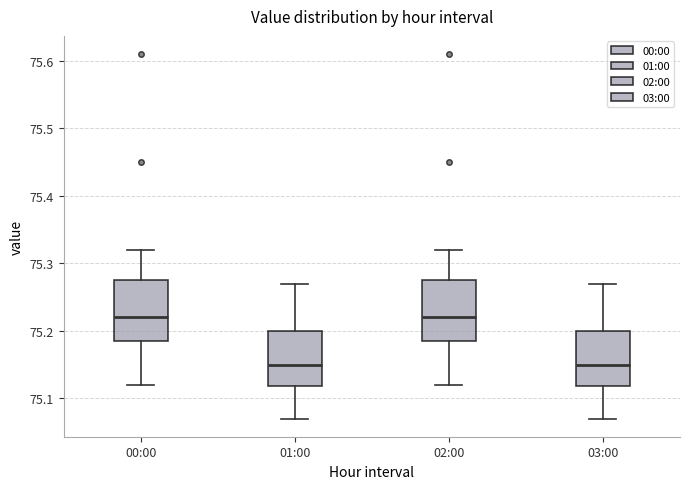

Reading left to right, transcribe this box plot: for each box, give where its median line is, the range the box spans, and where its two whiskers end, as read against the y-axis. The values are not printed on the chart, so give them approximately, as read against the axis.

00:00: median 75.22, box 75.19 to 75.28, whiskers 75.12 to 75.32
01:00: median 75.15, box 75.12 to 75.20, whiskers 75.07 to 75.27
02:00: median 75.22, box 75.19 to 75.28, whiskers 75.12 to 75.32
03:00: median 75.15, box 75.12 to 75.20, whiskers 75.07 to 75.27